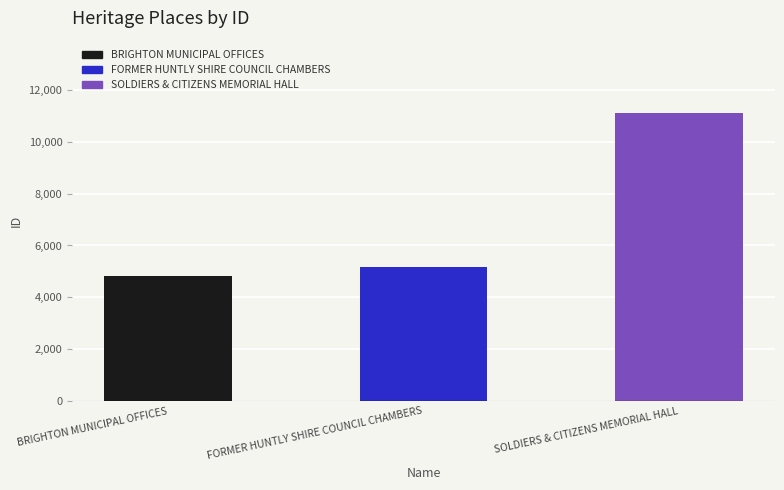

Between BRIGHTON MUNICIPAL OFFICES and SOLDIERS & CITIZENS MEMORIAL HALL, which is larger?

SOLDIERS & CITIZENS MEMORIAL HALL